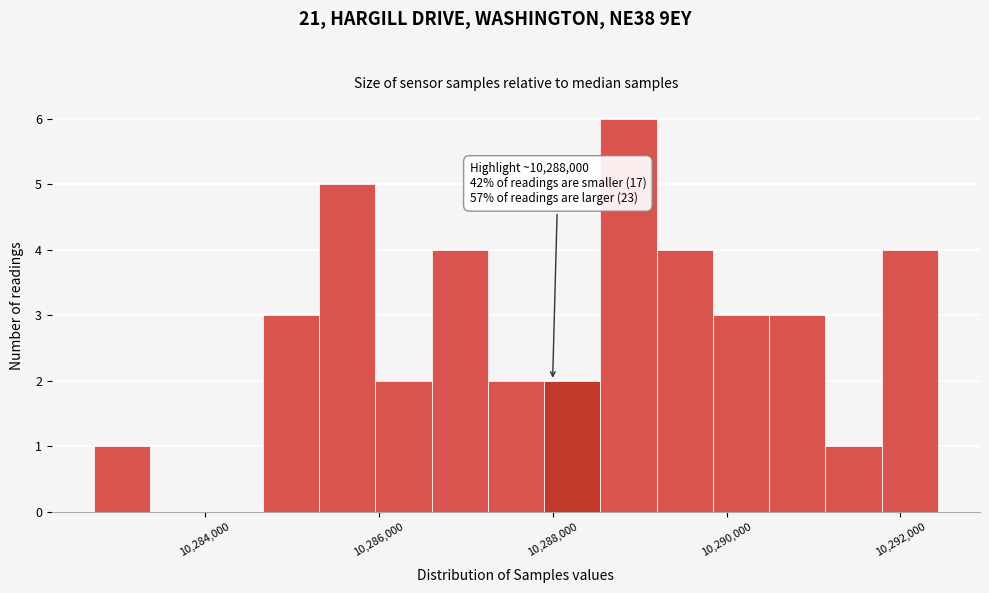

Read against the x-axis, roughly where is the centre of the tallest bar?

10288800